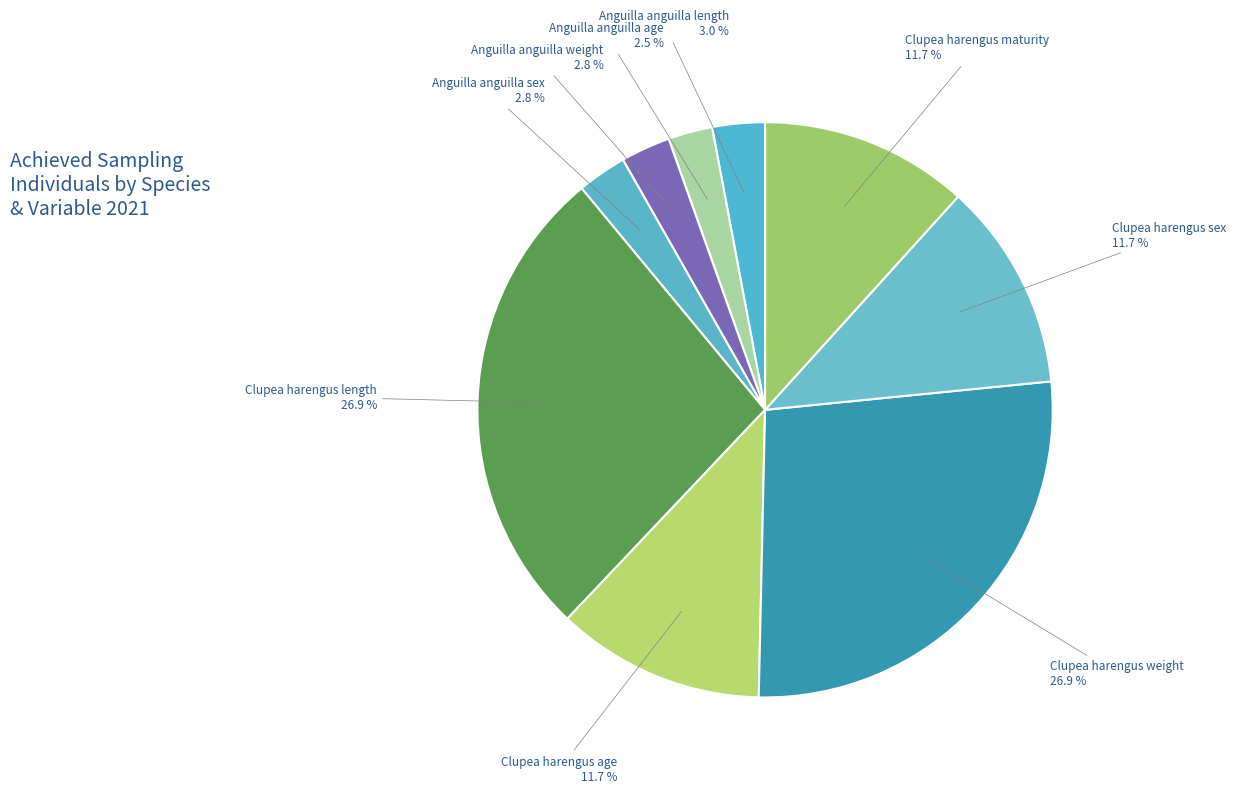

What percentage do Clupea harengus maturity and Clupea harengus sex together represent?

23.4%